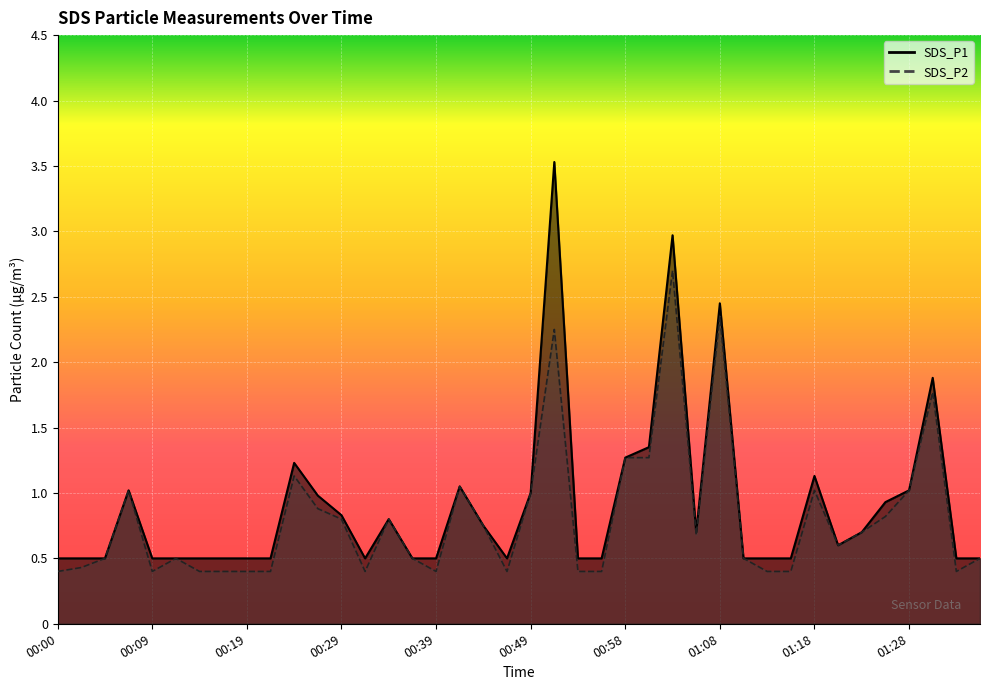

The SDS_P1 series shows 0.5 at 00:54. True or false?

True